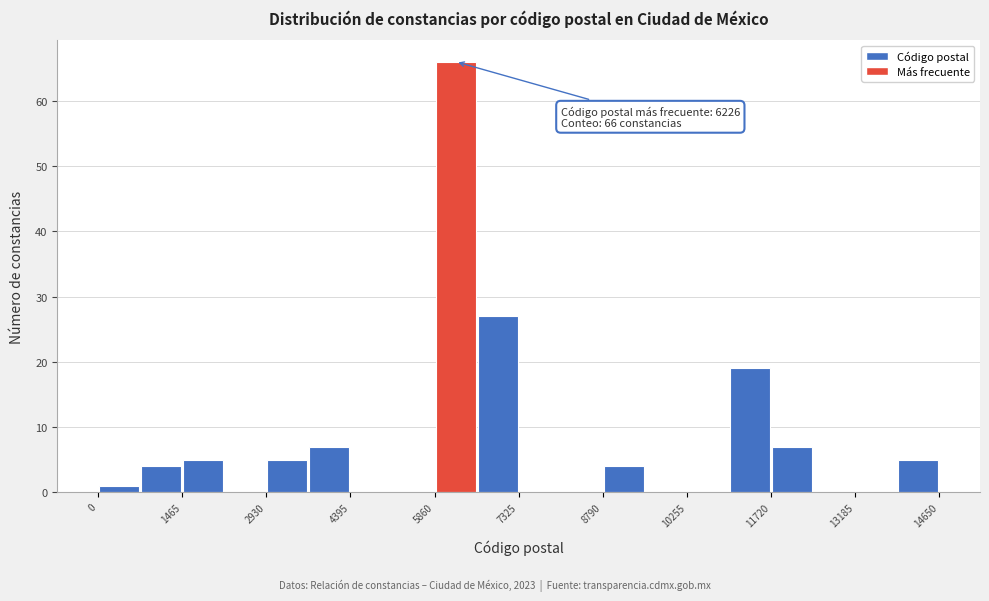

Around what value on the x-axis is the tallest bar? Give the approximate position of its centre, as read against the axis.

6200